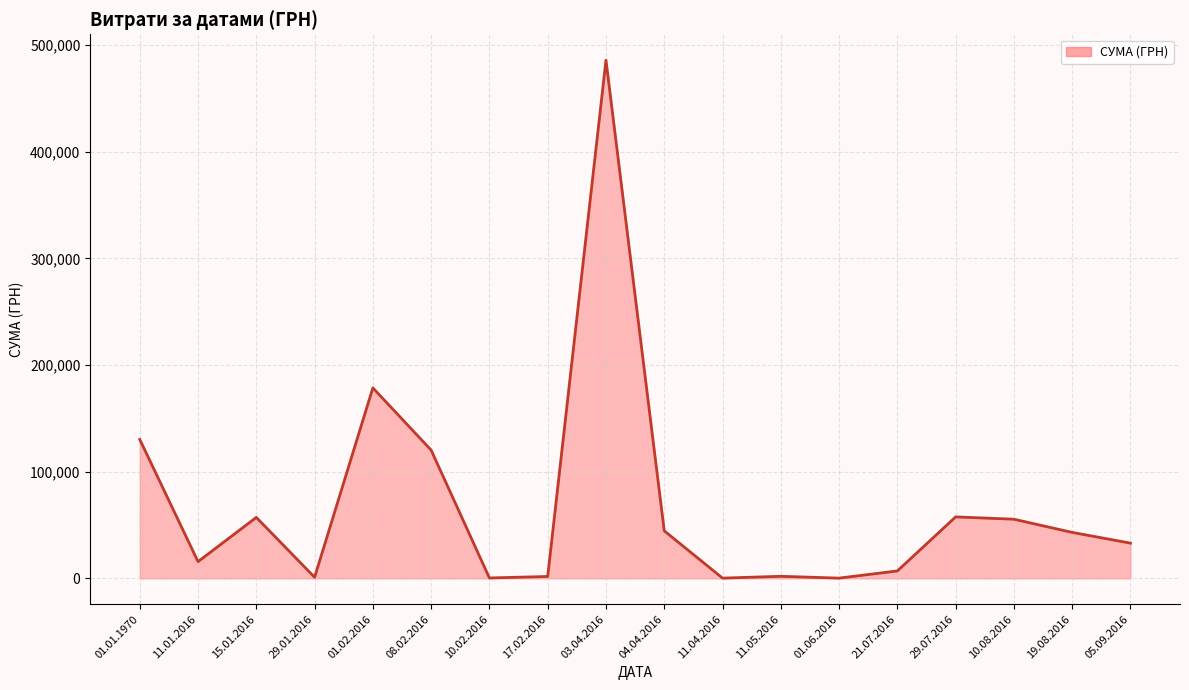

What is the sum of all values?

1233805.8